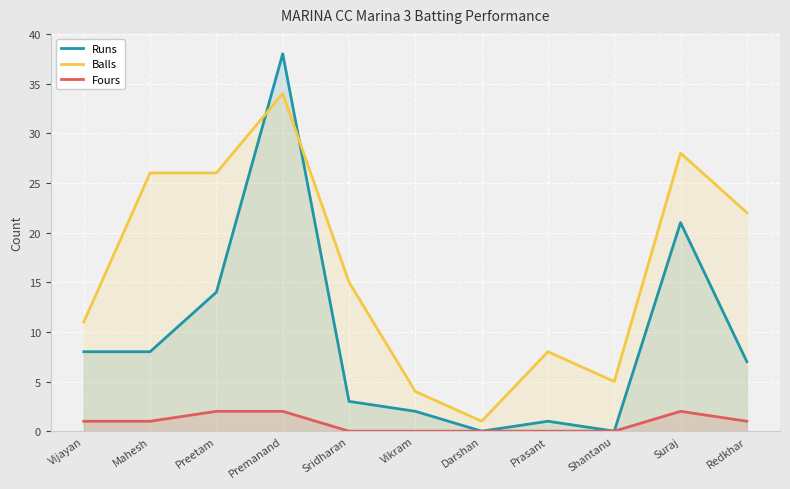

At which category does Runs reach its first local peak?

Premanand